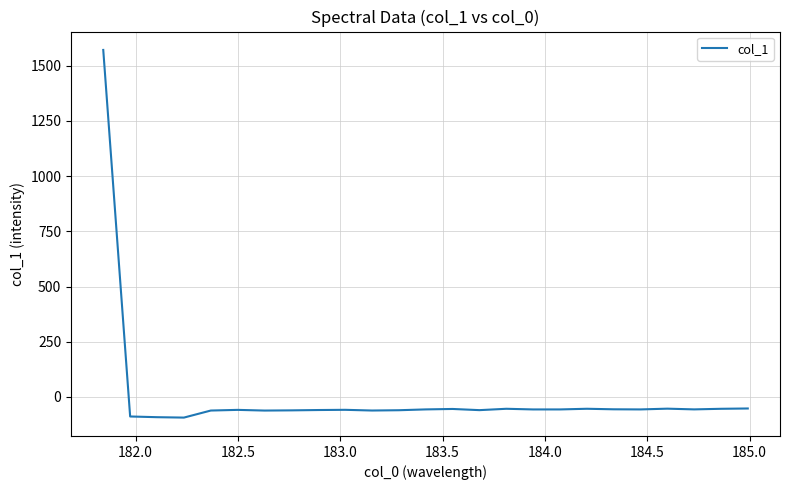

What is the maximum value shown in the chart?

1571.8